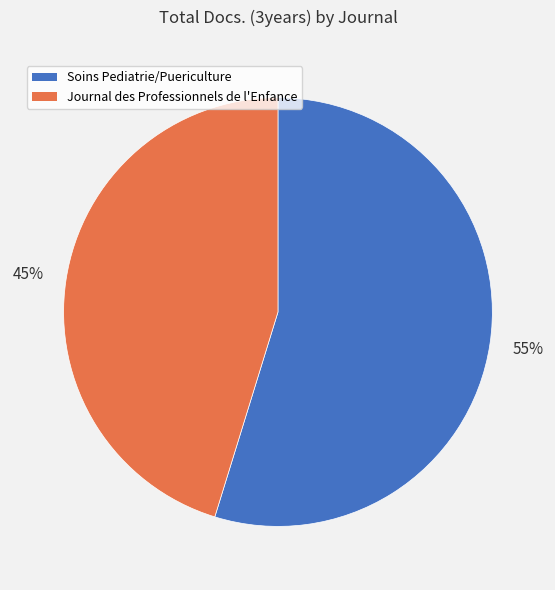

What is the largest slice in the pie chart?

Soins Pediatrie/Puericulture